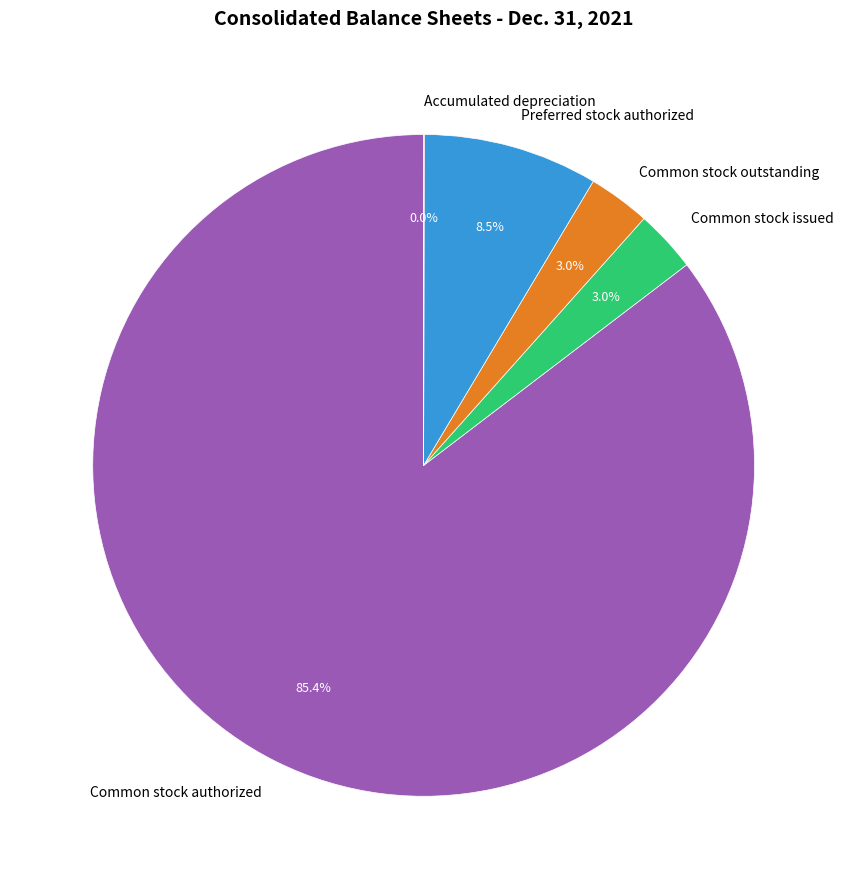

What percentage is NOT represented by Preferred stock authorized?

91.5%